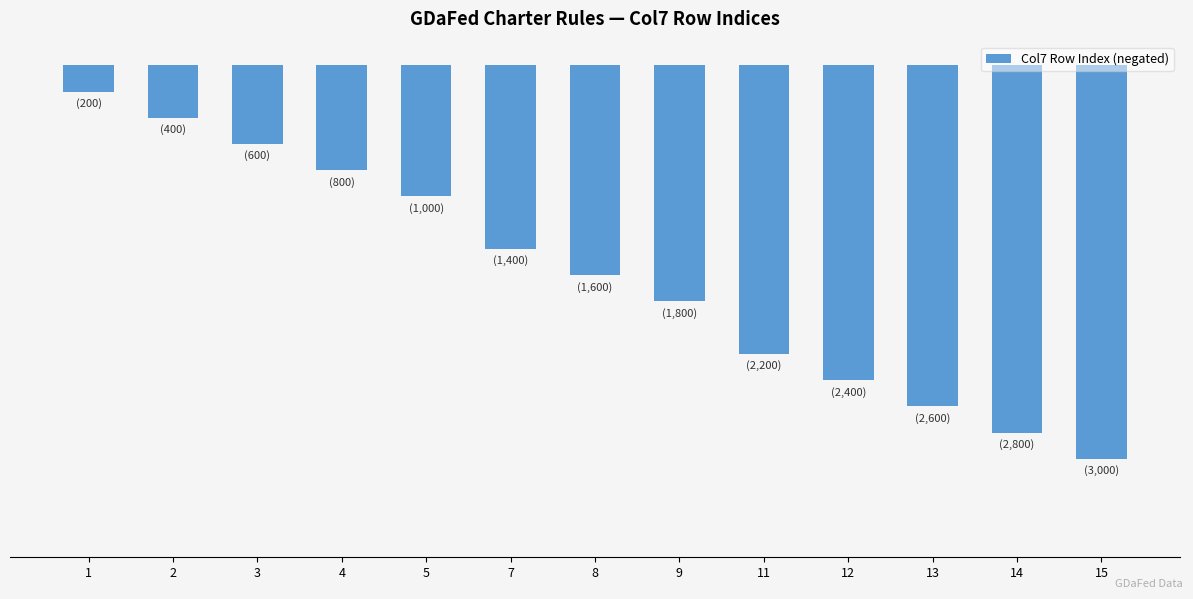

Between 15 and 14, which is larger?

14